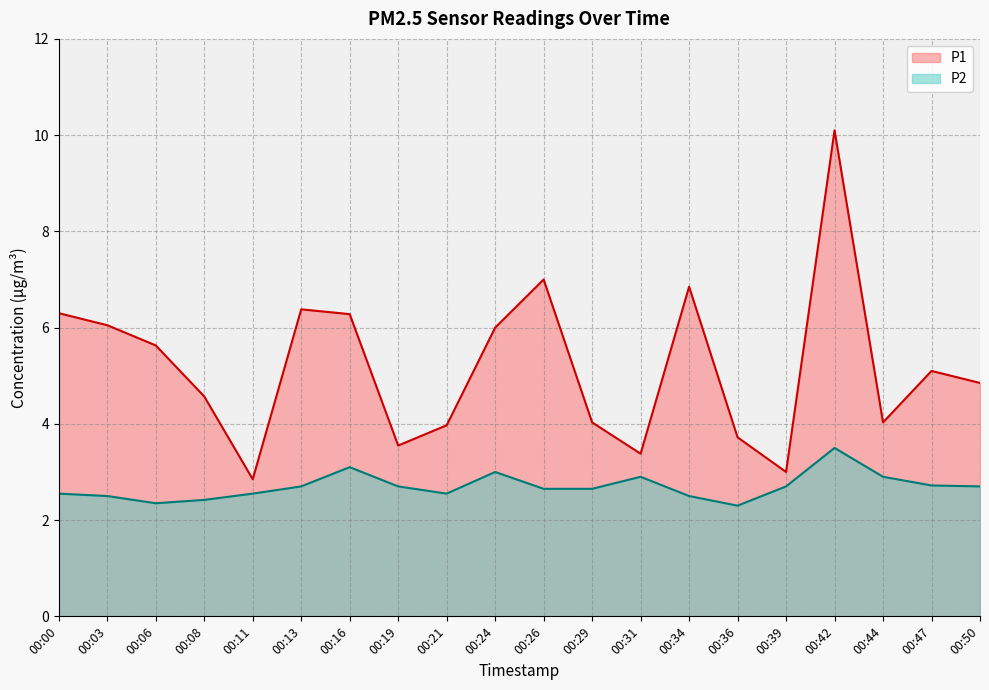

Does the chart have visible grid lines?

Yes